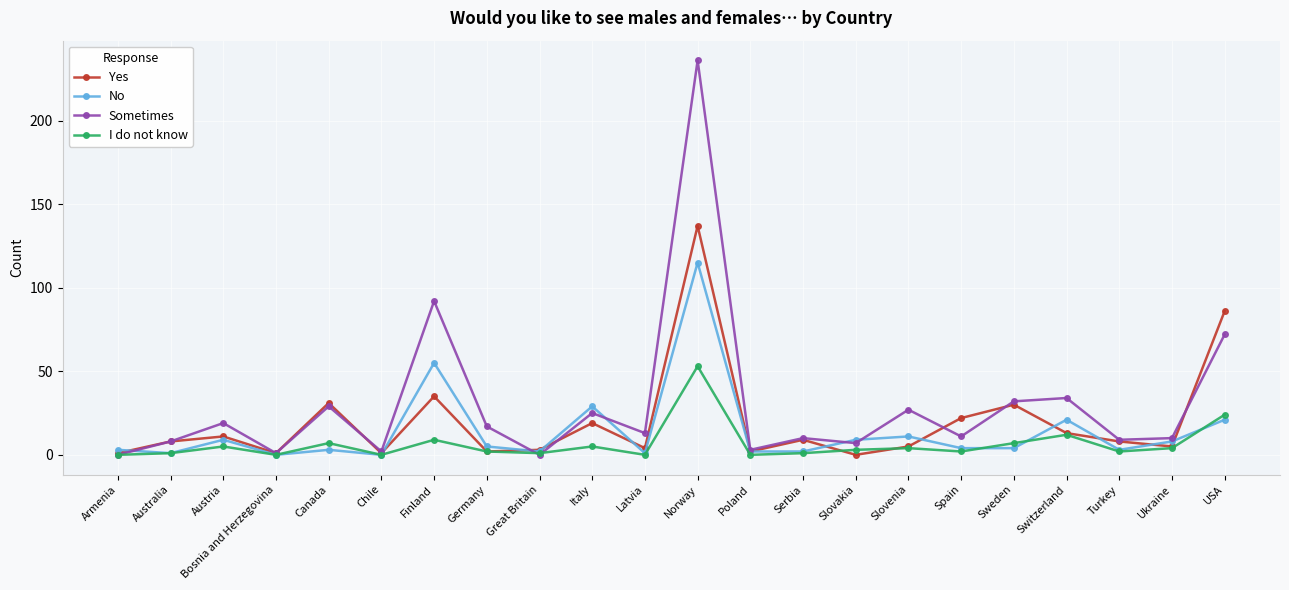

In Sometimes, how many points are lower than both neighbors (excluding endpoints)?

8